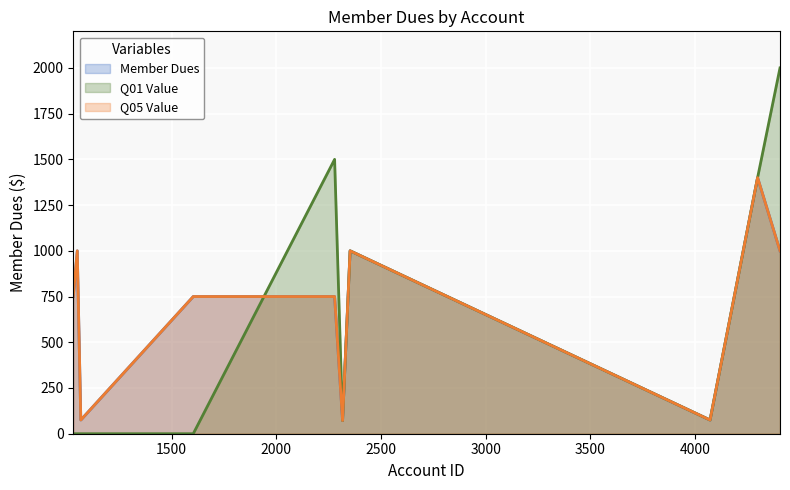

In Member Dues, how many points are higher than both neighbors (excluding endpoints)?

1